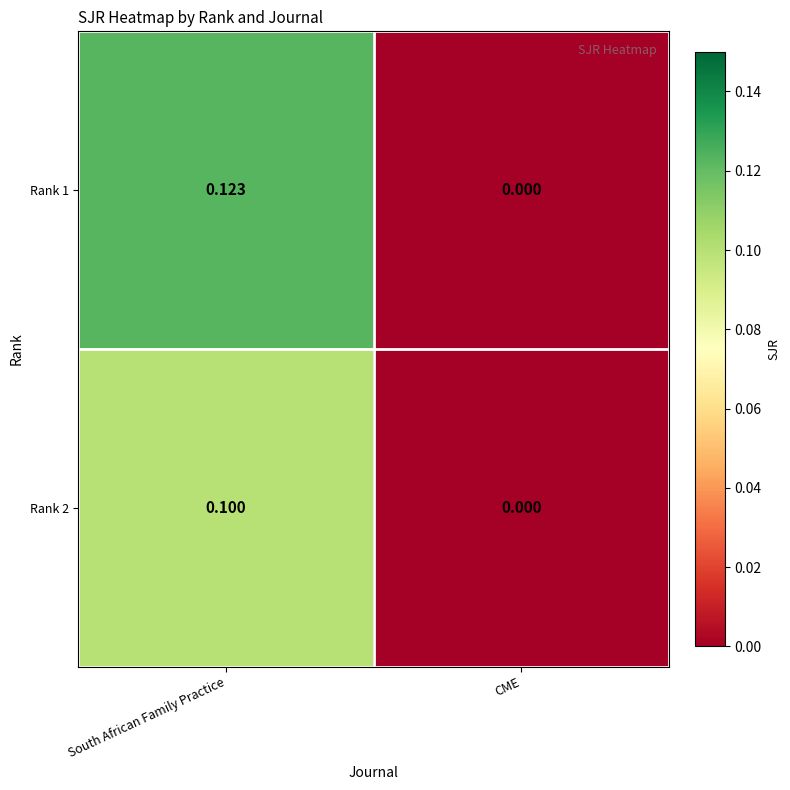

Between South African Family Practice and CME, which series saw the biggest shift?

Rank 1